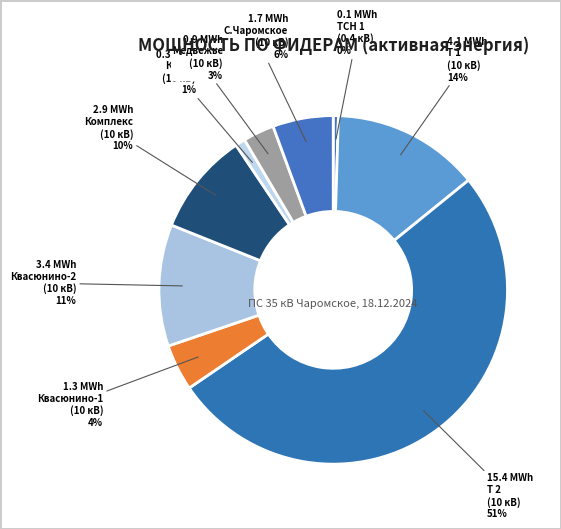

Which slice is the smallest?

0,4 Чаромское ТСН 1 ао RS